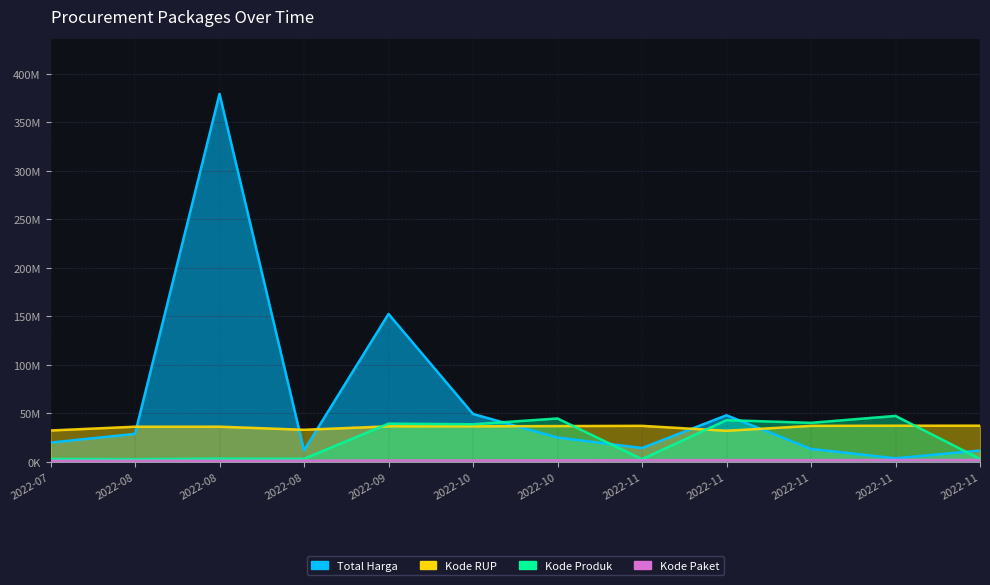

Where do Kode Produk and Kode RUP first cross each other?

2022-08 and 2022-09